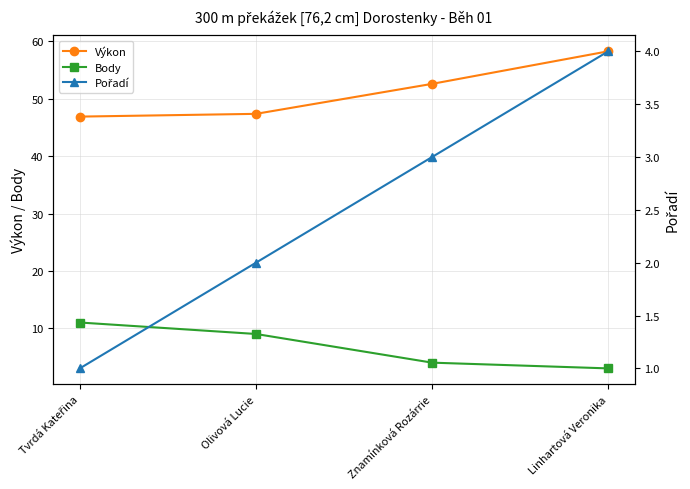

How many data points in Pořadí are above 3?

1